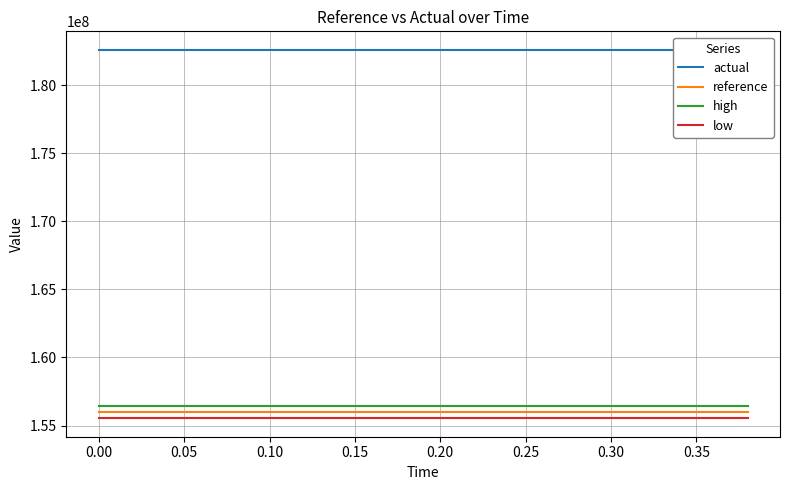

True or false: low and high cross at least once.

False